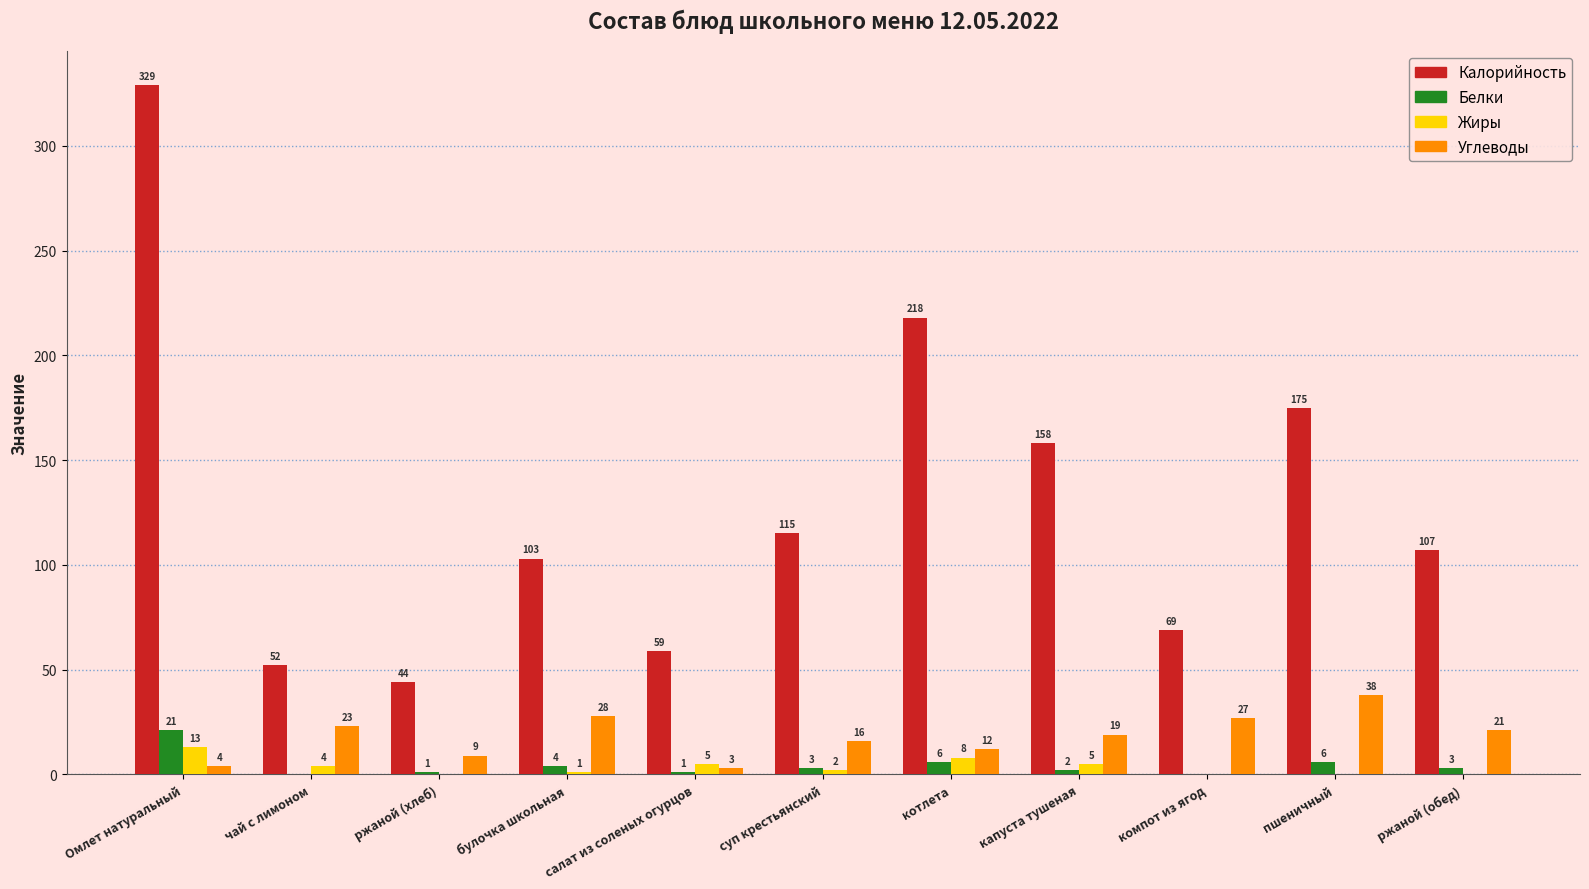

Does the chart contain stacked bars?

No